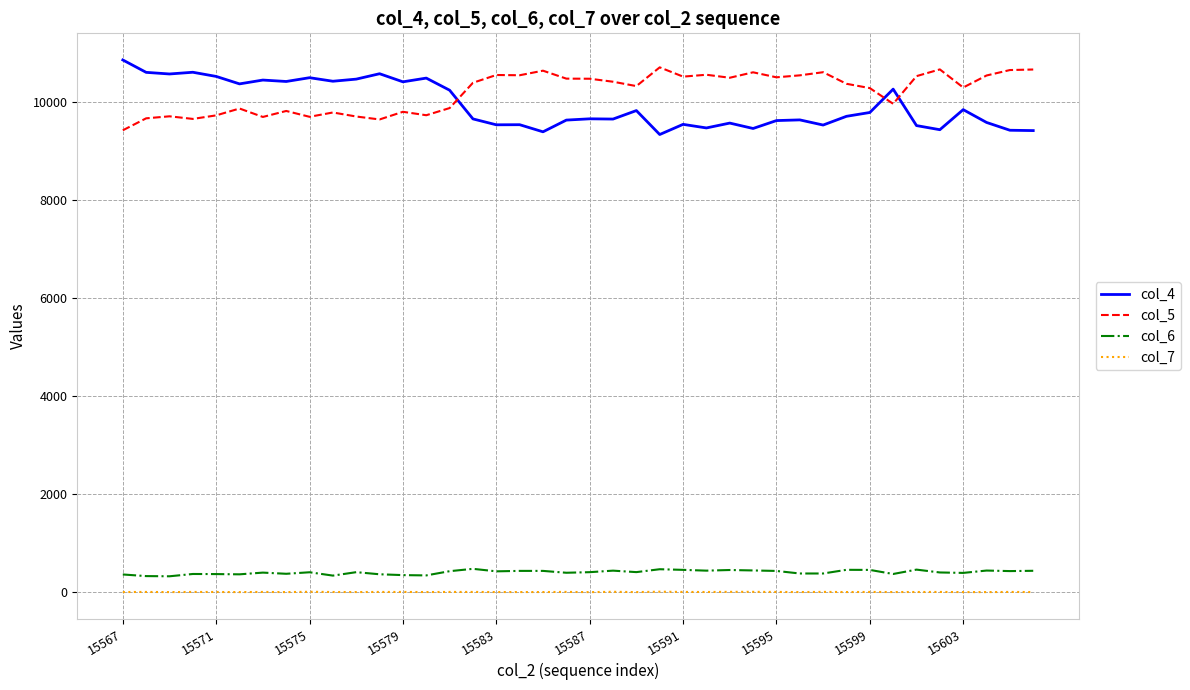

True or false: col_4 and col_7 intersect in this chart.

False